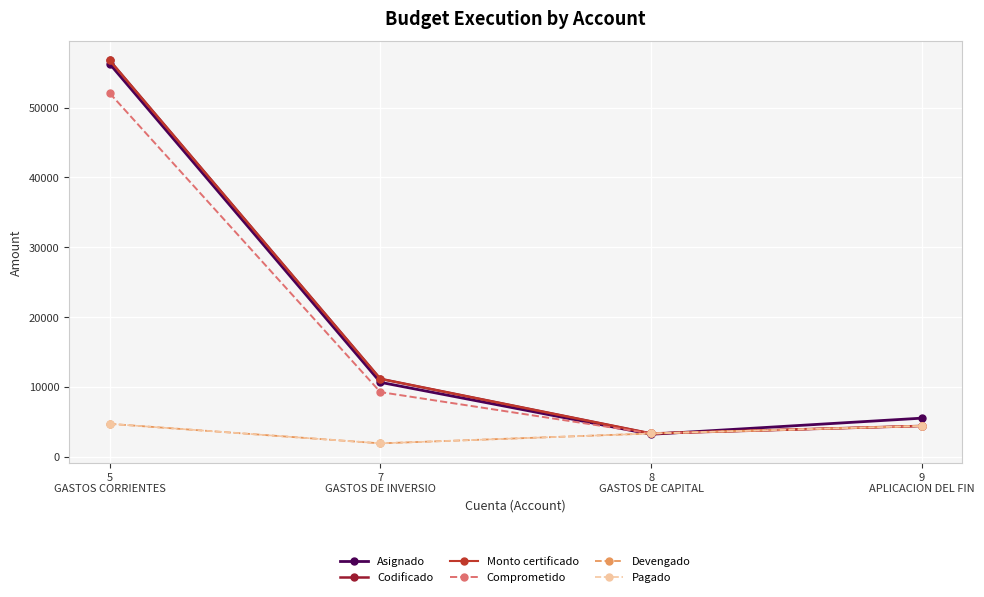

Is the value of Codificado at 5
GASTOS CORRIENTES greater than the value of Monto certificado at 9
APLICACION DEL FIN?

Yes